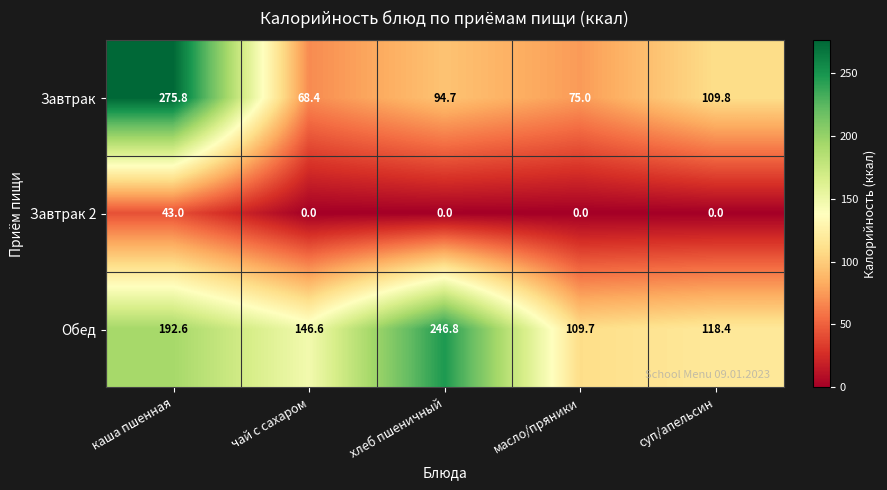

Rank the series by their average value, from highest to lowest.

Обед, Завтрак, Завтрак 2